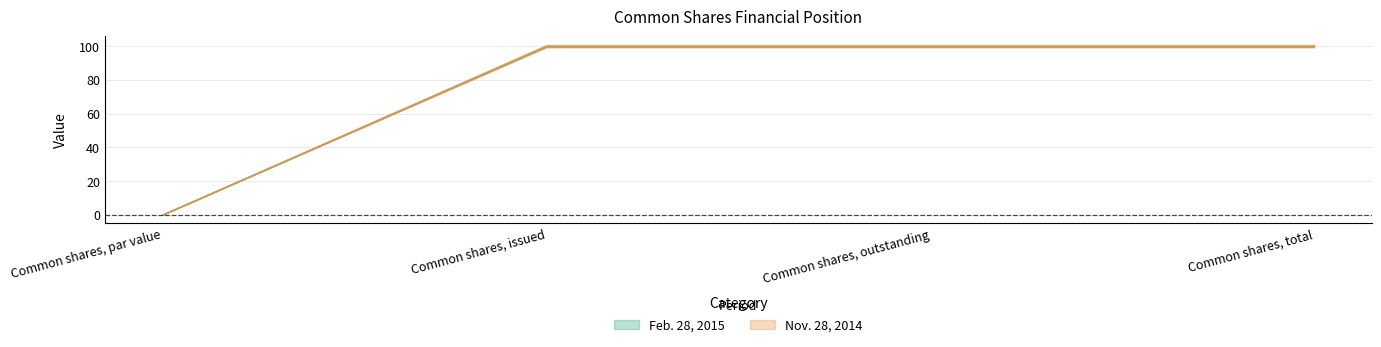

Reading left to right, extract all data points from this chart.

Feb. 28, 2015: 0.0	100.0	100.0	100.0
Nov. 28, 2014: 0.0	100.0	100.0	100.0